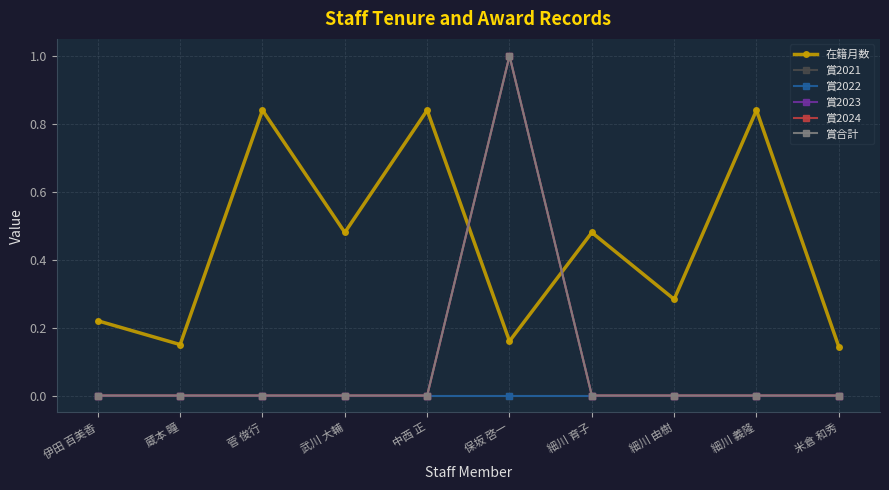

Reading right to left, extract all data points from this chart.

在籍月数: 米倉 和秀=0.1	細川 義隆=0.8	細川 由樹=0.3	細川 育子=0.5	保坂 啓一=0.2	中西 正=0.8	武川 大輔=0.5	菅 俊行=0.8	蔵本 瞳=0.1	伊田 百美香=0.2
賞2021: 米倉 和秀=0.0	細川 義隆=0.0	細川 由樹=0.0	細川 育子=0.0	保坂 啓一=0.0	中西 正=0.0	武川 大輔=0.0	菅 俊行=0.0	蔵本 瞳=0.0	伊田 百美香=0.0
賞2022: 米倉 和秀=0.0	細川 義隆=0.0	細川 由樹=0.0	細川 育子=0.0	保坂 啓一=0.0	中西 正=0.0	武川 大輔=0.0	菅 俊行=0.0	蔵本 瞳=0.0	伊田 百美香=0.0
賞2023: 米倉 和秀=0.0	細川 義隆=0.0	細川 由樹=0.0	細川 育子=0.0	保坂 啓一=1.0	中西 正=0.0	武川 大輔=0.0	菅 俊行=0.0	蔵本 瞳=0.0	伊田 百美香=0.0
賞2024: 米倉 和秀=0.0	細川 義隆=0.0	細川 由樹=0.0	細川 育子=0.0	保坂 啓一=1.0	中西 正=0.0	武川 大輔=0.0	菅 俊行=0.0	蔵本 瞳=0.0	伊田 百美香=0.0
賞合計: 米倉 和秀=0.0	細川 義隆=0.0	細川 由樹=0.0	細川 育子=0.0	保坂 啓一=1.0	中西 正=0.0	武川 大輔=0.0	菅 俊行=0.0	蔵本 瞳=0.0	伊田 百美香=0.0